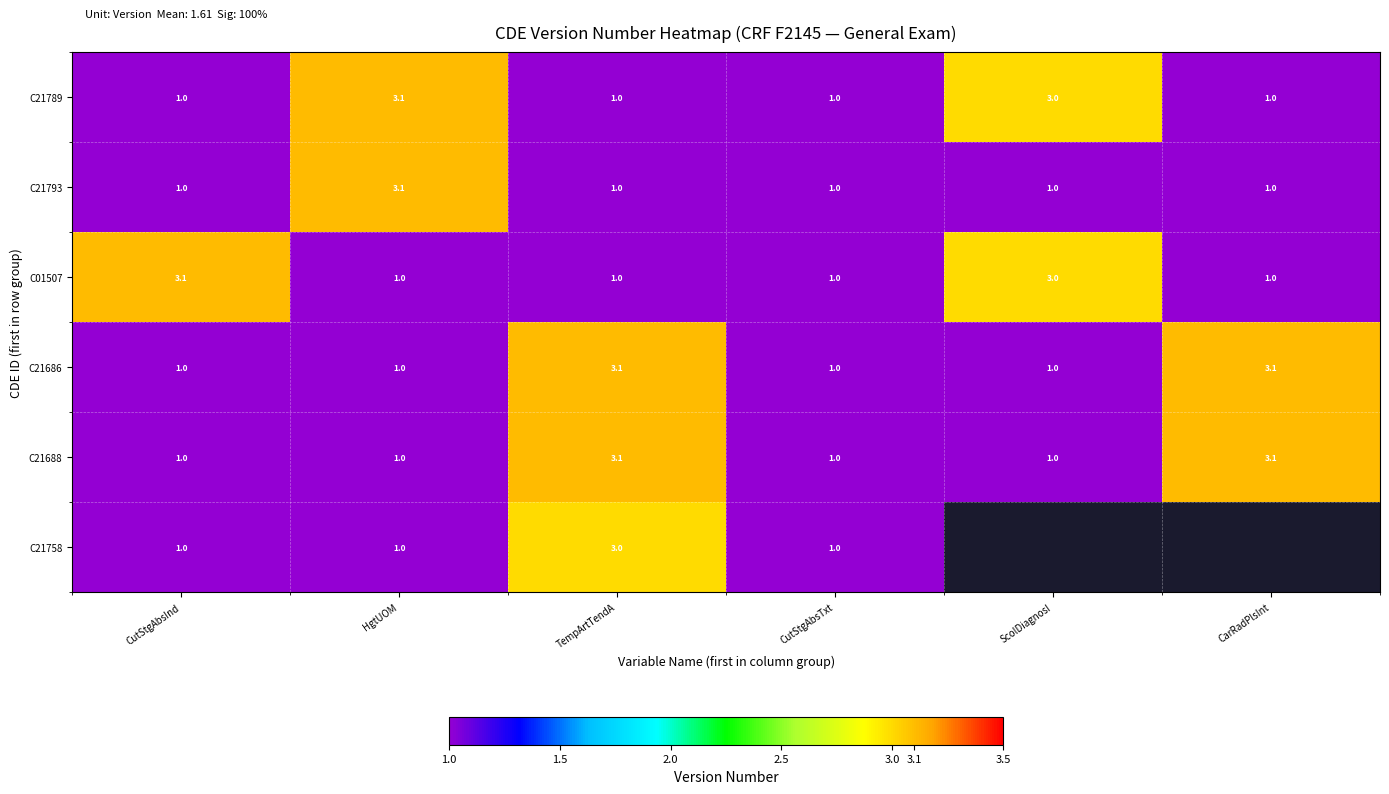

What is the average value of the C21688 series?

1.7